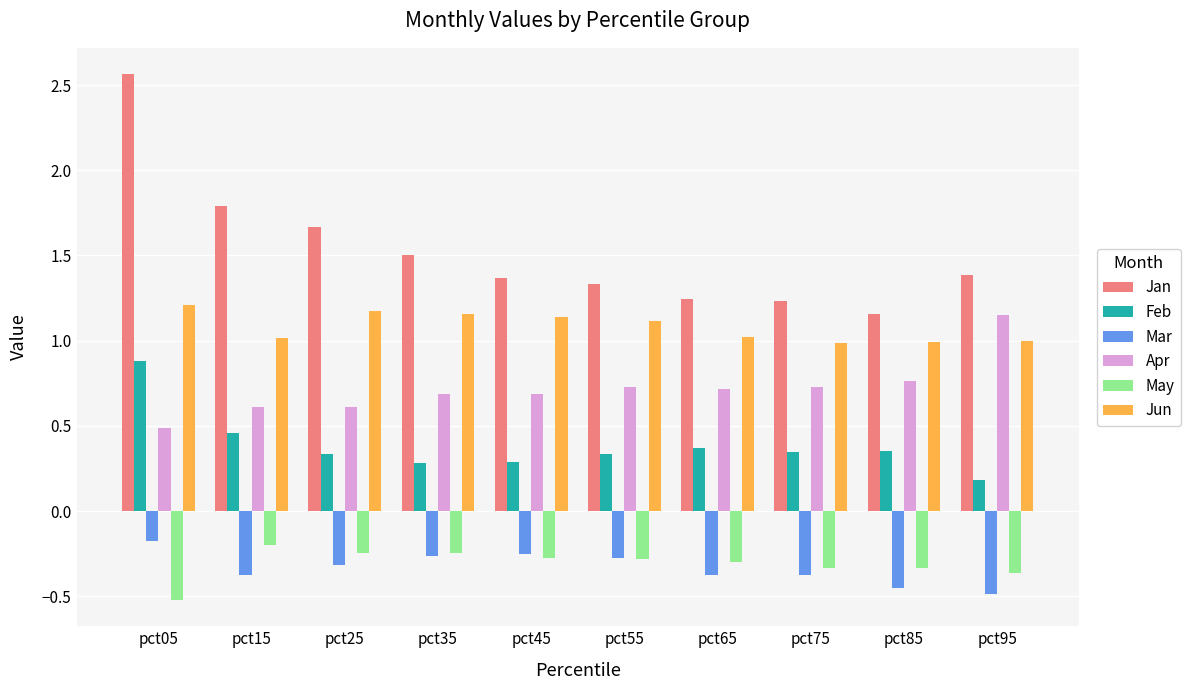

What is the difference between the highest and lowest values at pct25?

2.0